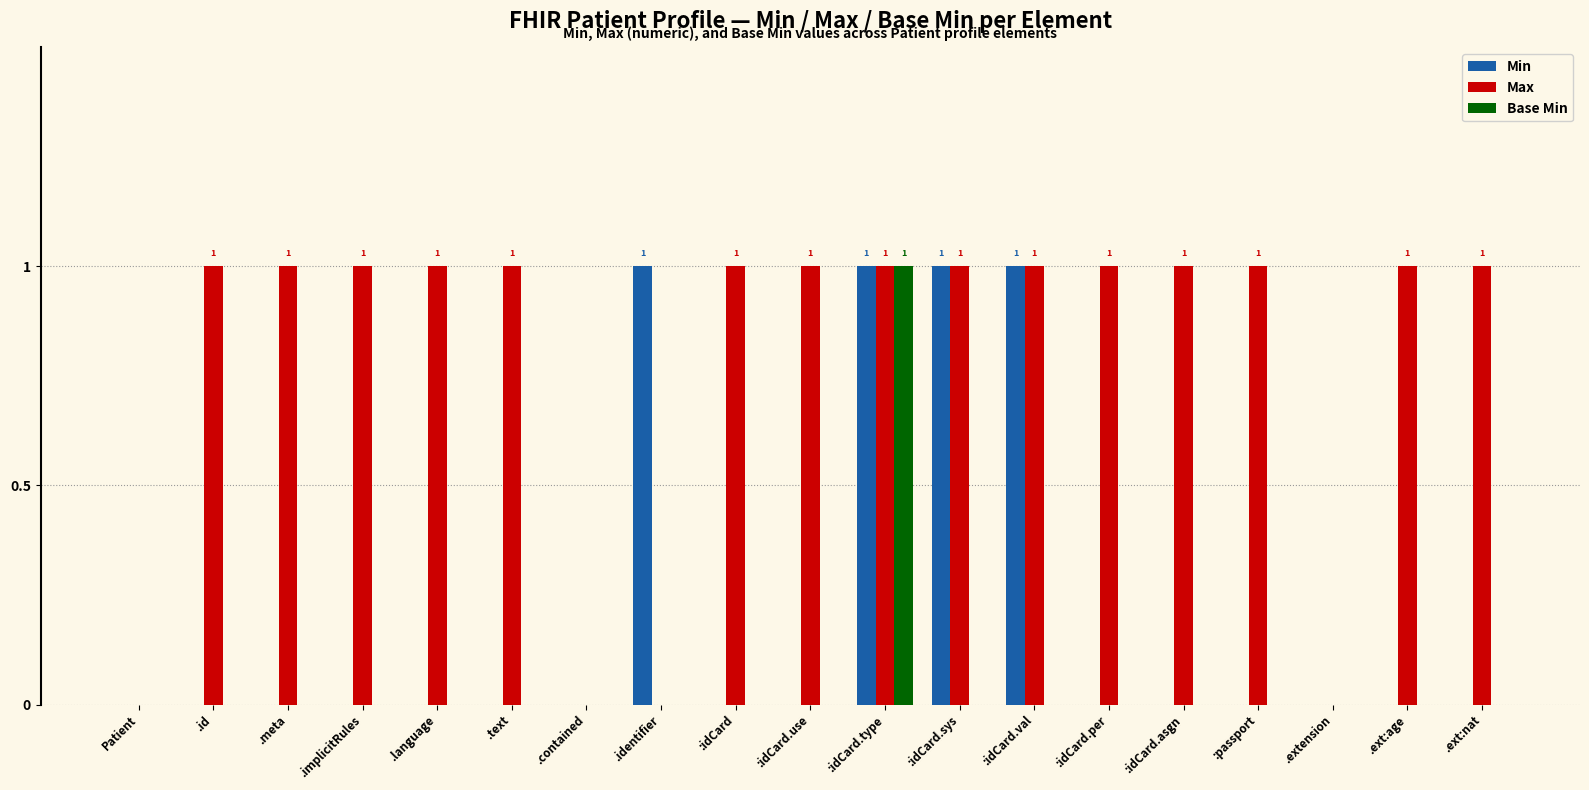

How many series are shown in this chart?

3